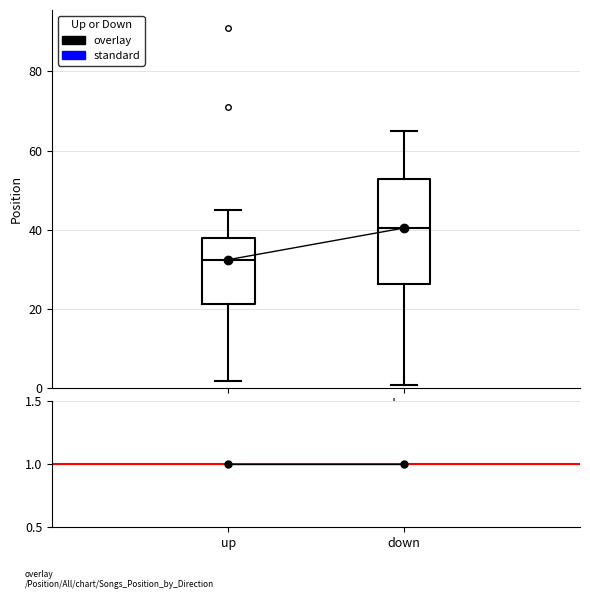

Reading left to right, transcribe this box plot: for each box, give where its median line is, the range the box spans, and where its two whiskers end, as read against the y-axis. The values are not printed on the chart, so give them approximately, as read against the axis.

up: median 32, box 22 to 38, whiskers 2 to 46
down: median 40, box 26 to 52, whiskers 2 to 66